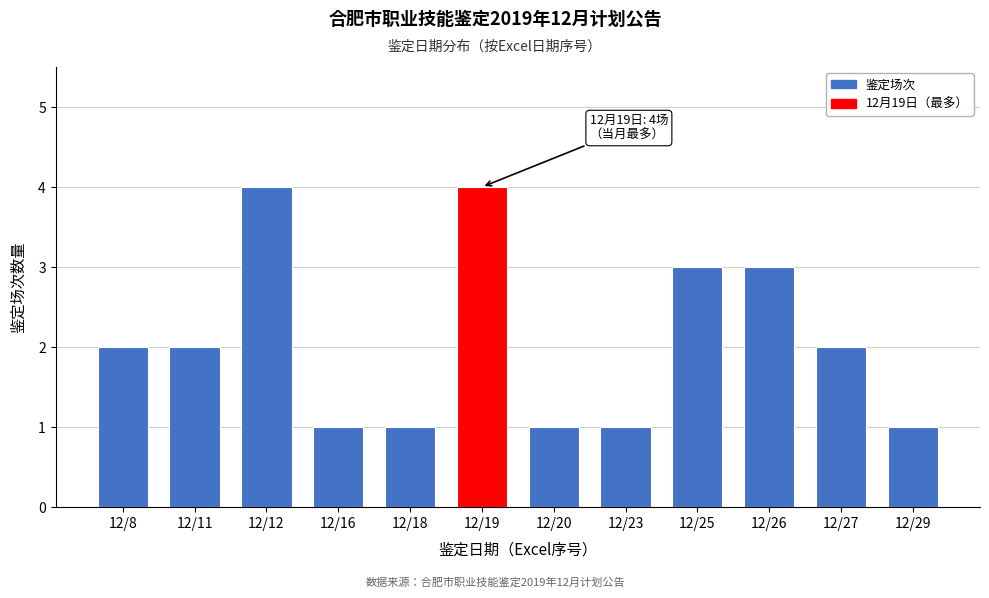

Reading right to left, list all the values displayed in this chart.

1	2	3	3	1	1	4	1	1	4	2	2